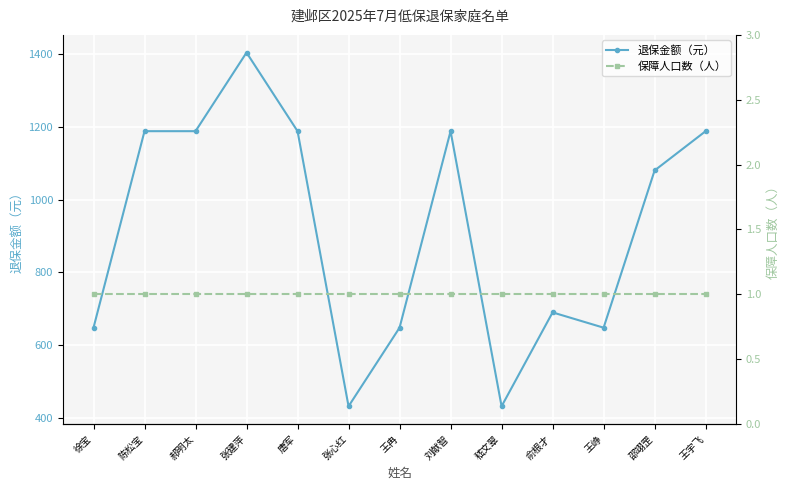

The value of 退保金额（元） at 唐军 is 496. True or false?

False